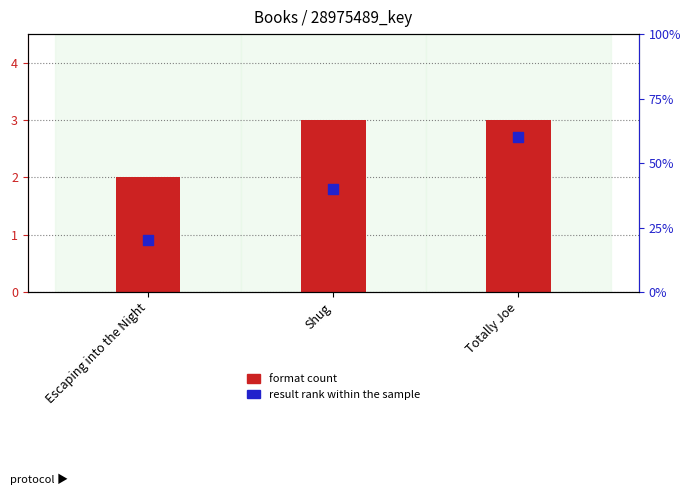

Which series has the largest Y range (max minus min)?

result rank